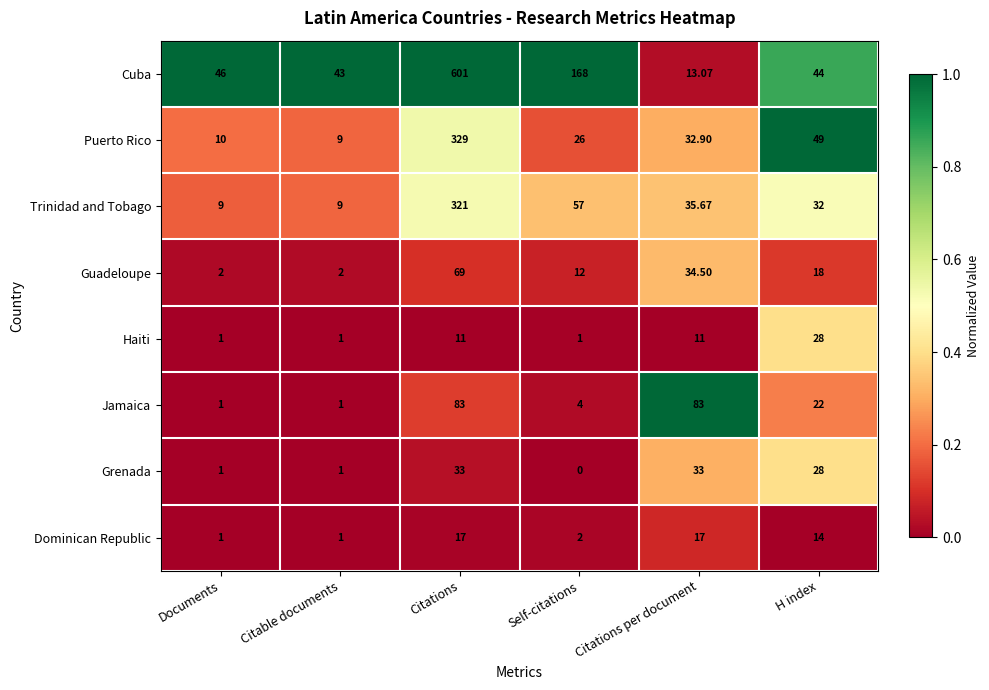

What is the maximum value shown in the chart?

601.0